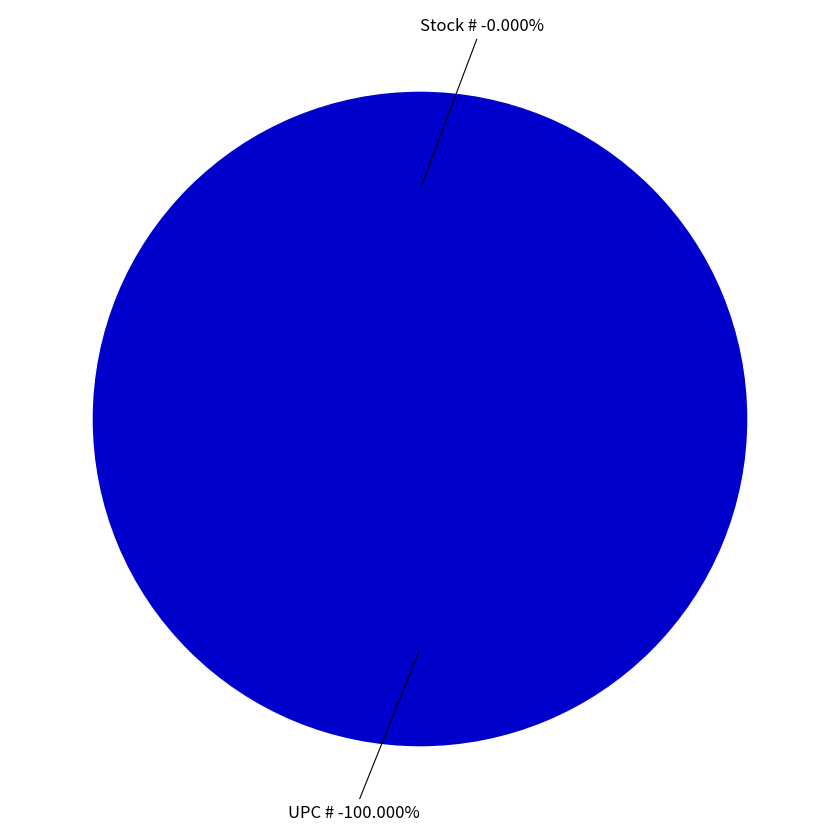

How many slices are in this pie chart?

2